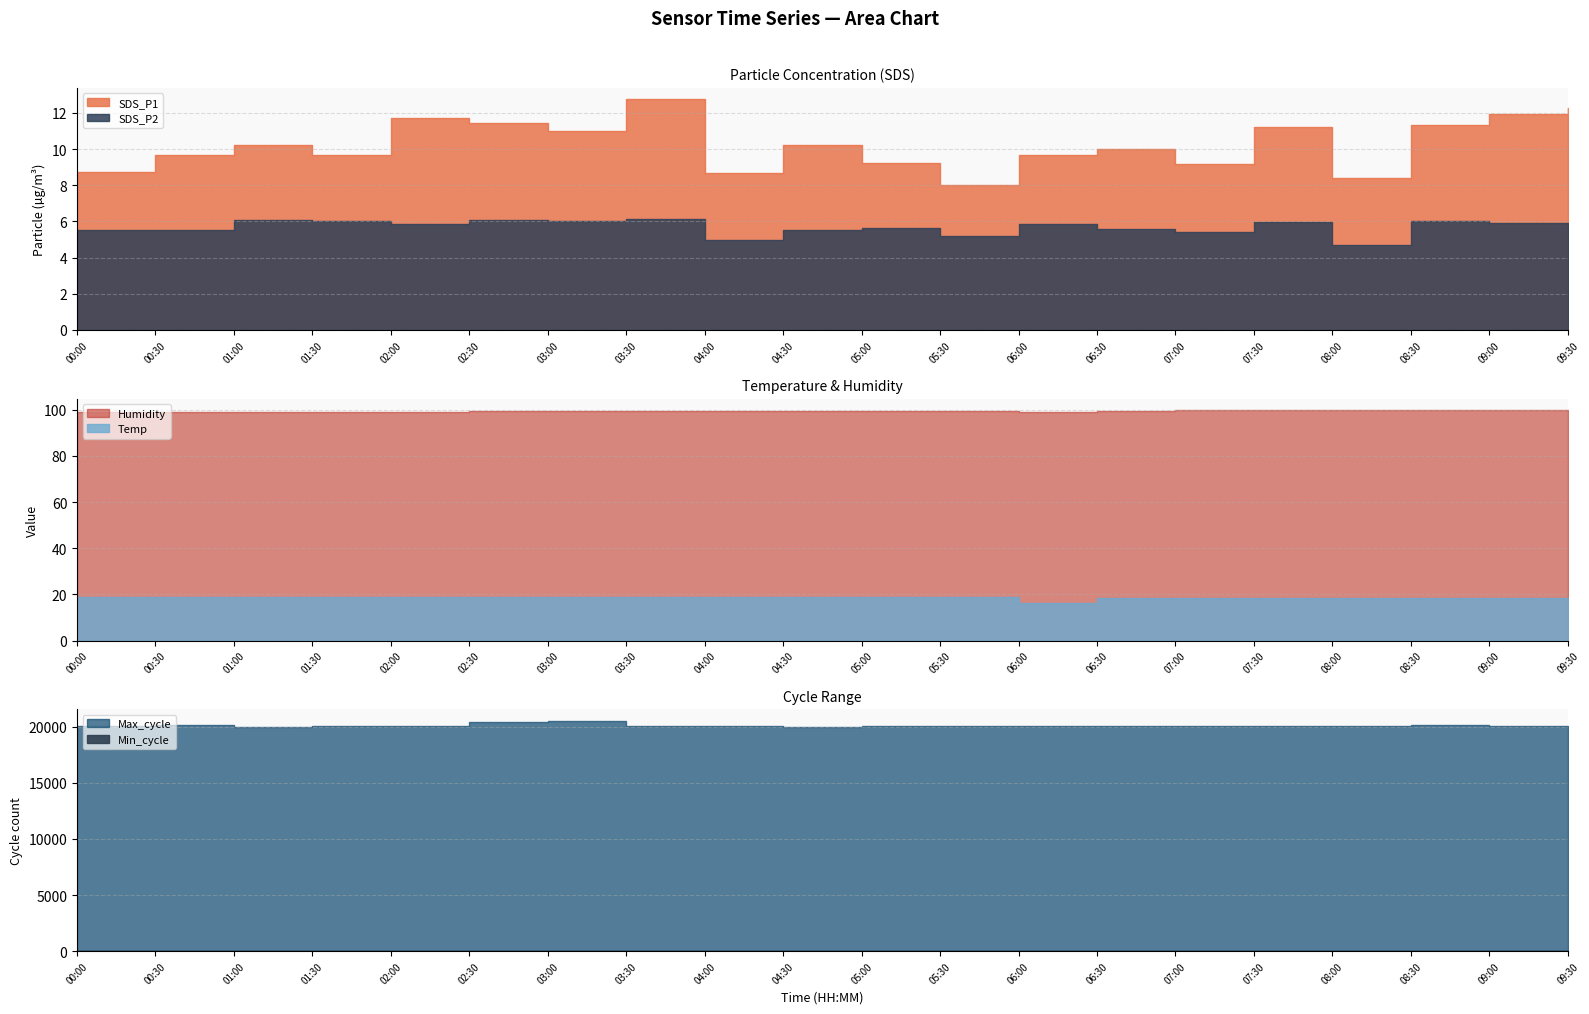

What is the label of the 4th point from the right?

08:00